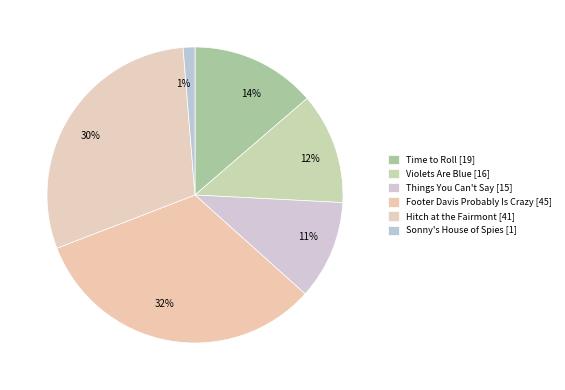

How many segments does this pie chart have?

6